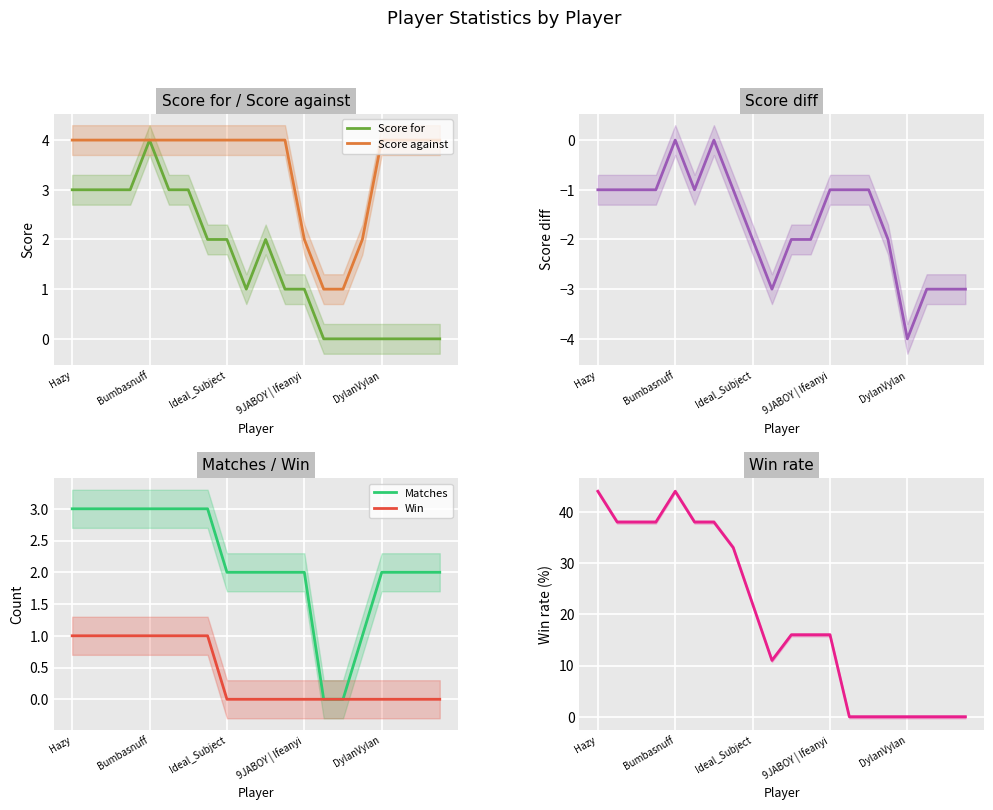

What is the spread (max minus min) of values at 9?

14